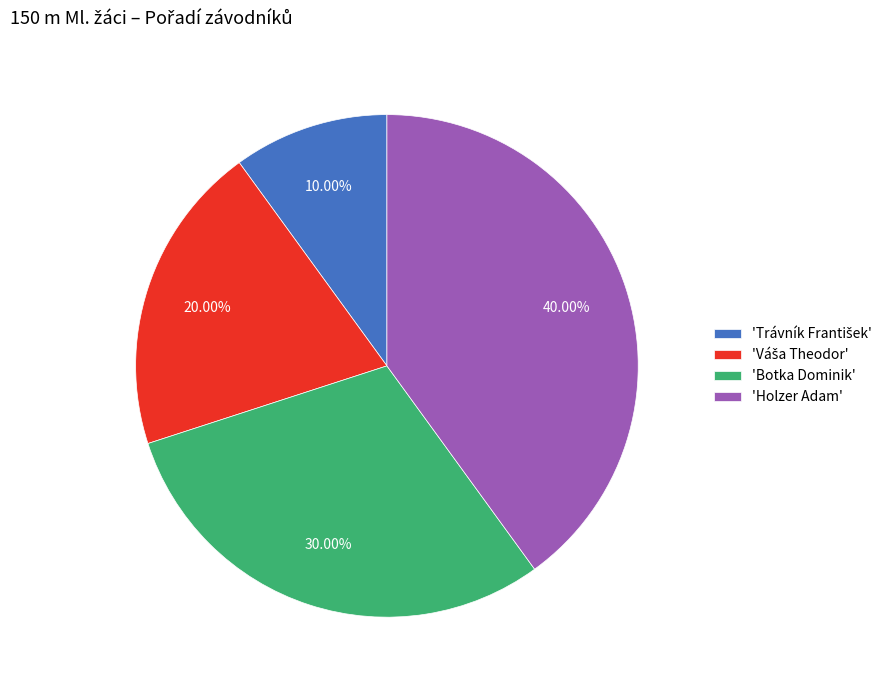

What is the largest slice in the pie chart?

'Holzer Adam'